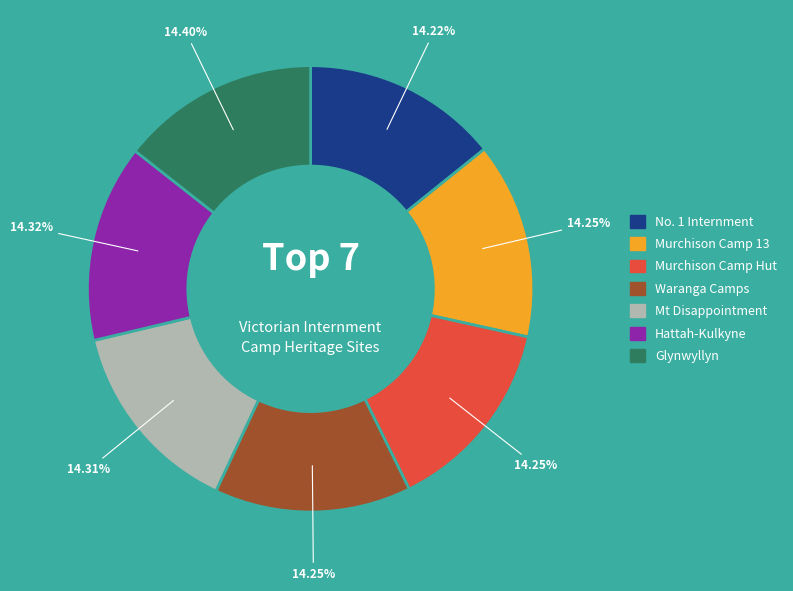

Is there any slice that represents more than half of the pie?

No